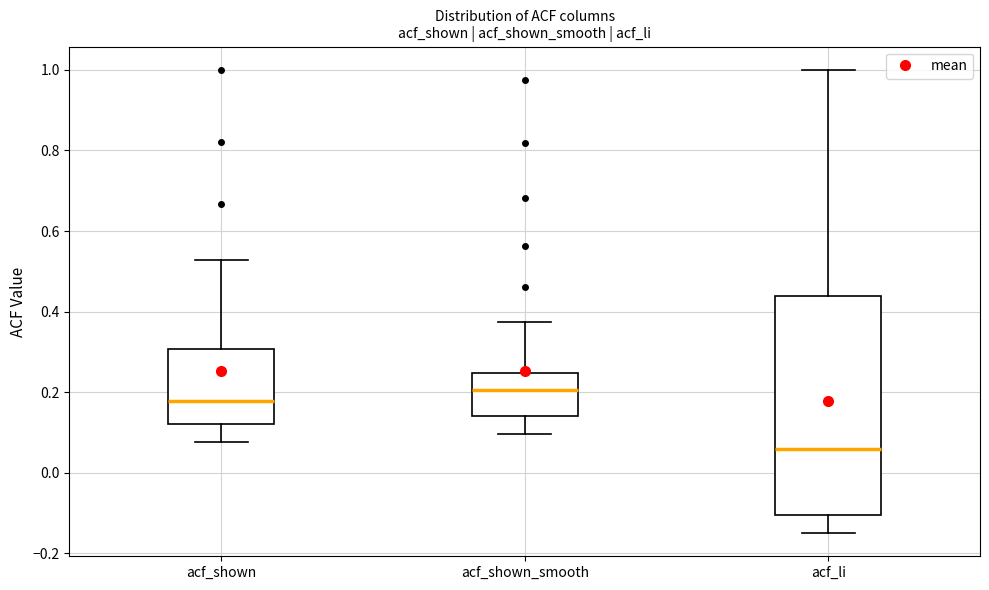

Reading left to right, read every box against the y-axis: the position of its median line, the range the box covers, and the ends of its whiskers. The values are not printed on the chart, so give them approximately, as read against the axis.

acf_shown: median 0.18, box 0.12 to 0.30, whiskers 0.08 to 0.52
acf_shown_smooth: median 0.20, box 0.14 to 0.24, whiskers 0.10 to 0.38
acf_li: median 0.06, box -0.10 to 0.44, whiskers -0.14 to 1.00